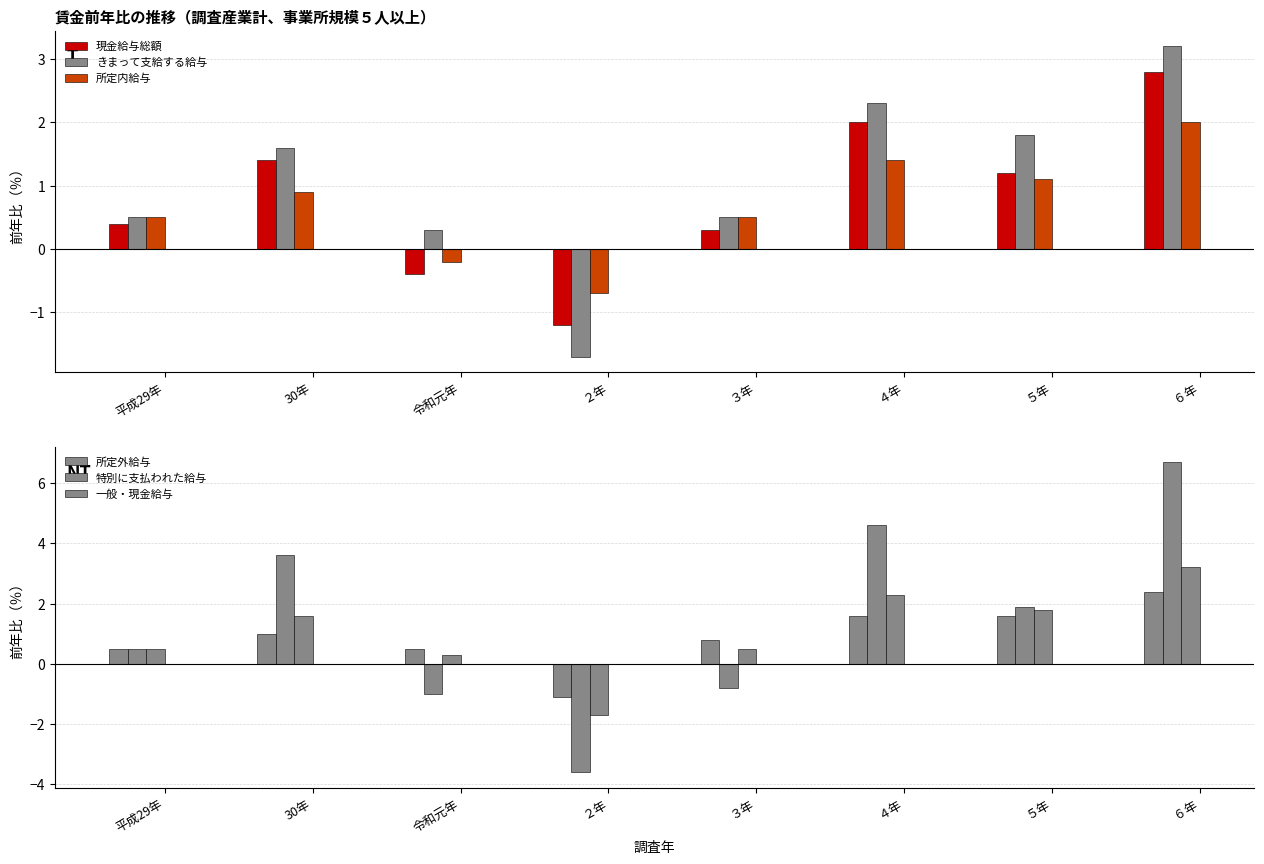

Reading right to left, transcribe all the data shown in this chart.

現金給与総額: ６年=2.8	５年=1.2	４年=2.0	３年=0.3	２年=-1.2	令和元年=-0.4	30年=1.4	平成29年=0.4
きまって支給する給与: ６年=3.2	５年=1.8	４年=2.3	３年=0.5	２年=-1.7	令和元年=0.3	30年=1.6	平成29年=0.5
所定内給与: ６年=2.0	５年=1.1	４年=1.4	３年=0.5	２年=-0.7	令和元年=-0.2	30年=0.9	平成29年=0.5
所定外給与: ６年=2.4	５年=1.6	４年=1.6	３年=0.8	２年=-1.1	令和元年=0.5	30年=1.0	平成29年=0.5
特別に支払われた給与: ６年=6.7	５年=1.9	４年=4.6	３年=-0.8	２年=-3.6	令和元年=-1.0	30年=3.6	平成29年=0.5
一般・現金給与: ６年=3.2	５年=1.8	４年=2.3	３年=0.5	２年=-1.7	令和元年=0.3	30年=1.6	平成29年=0.5